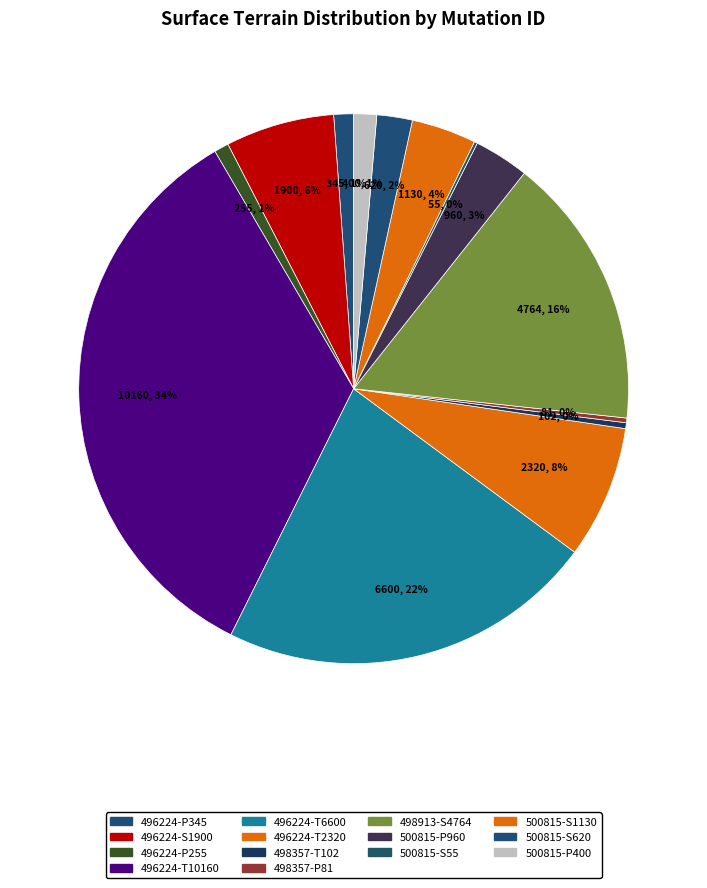

How many slices are in this pie chart?

14